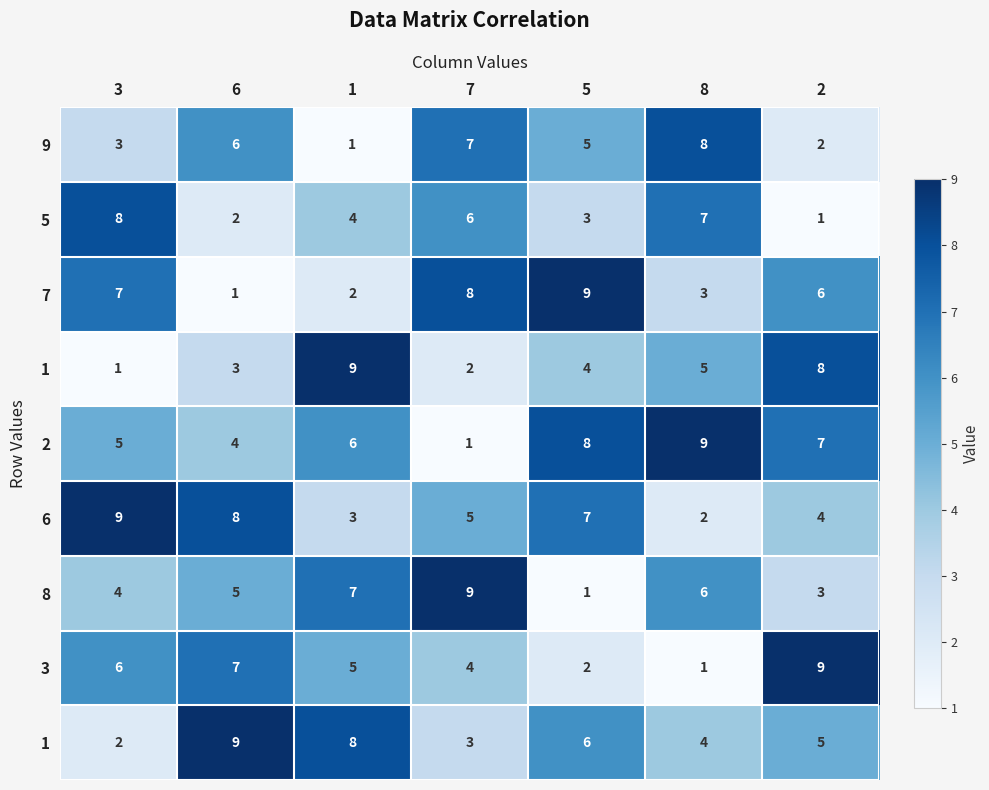

What is the maximum value shown in the chart?

9